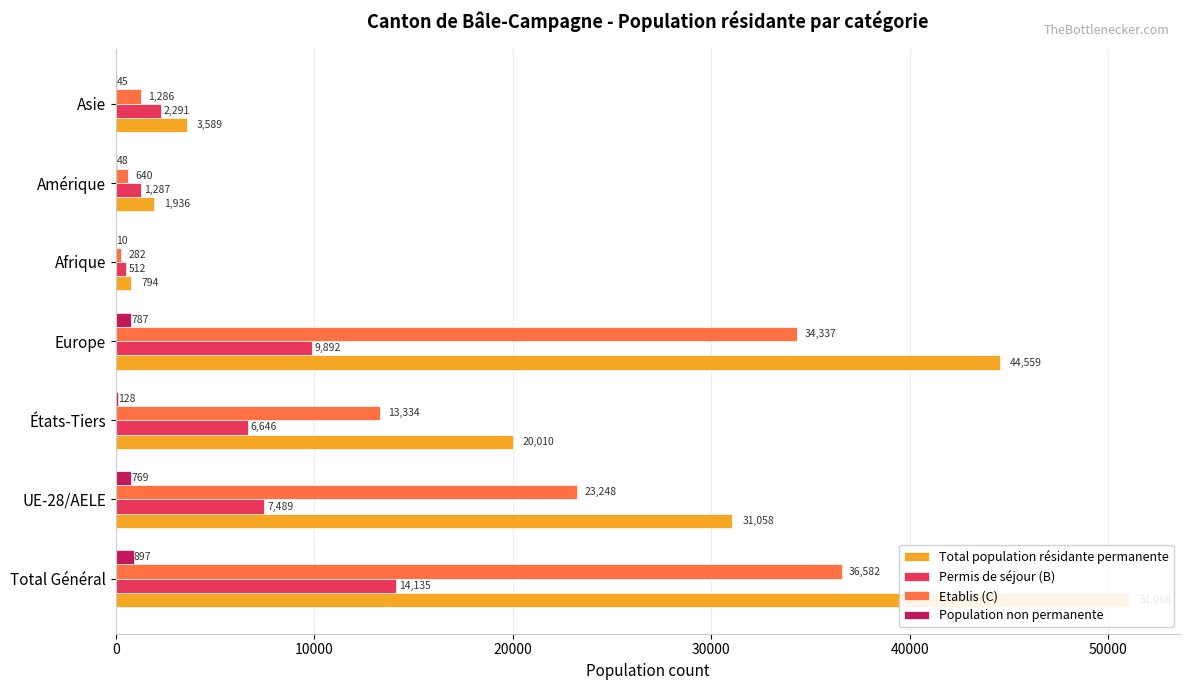

The Total population résidante permanente series shows 370 at Afrique. True or false?

False